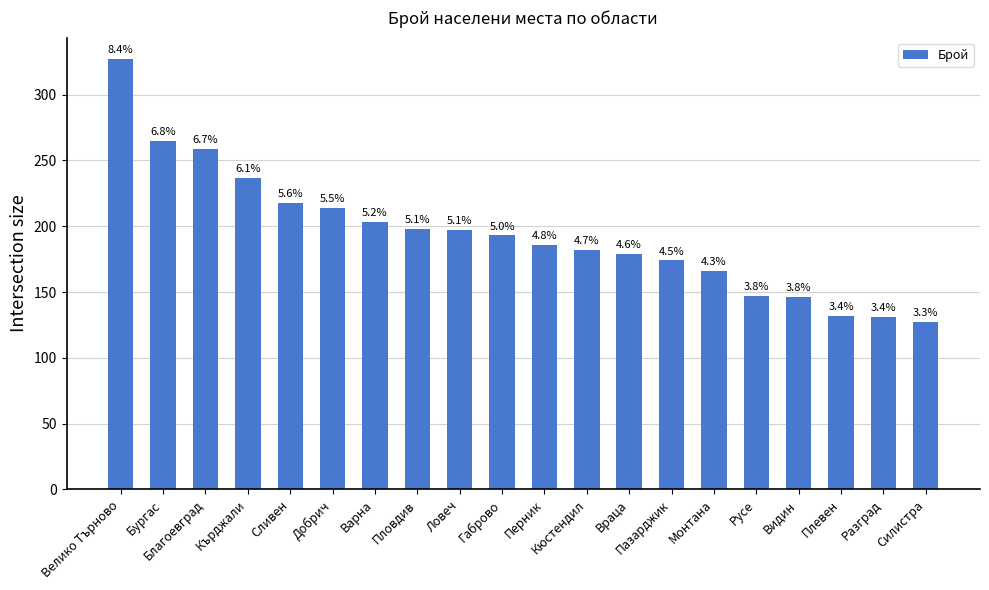

What is the value of the 8th bar from the left?

198